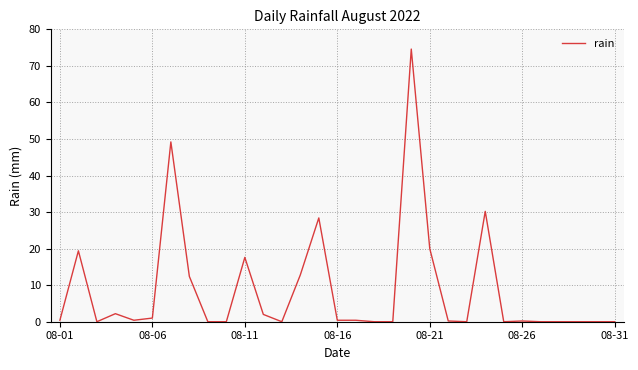

What is the greatest value displayed?

74.6